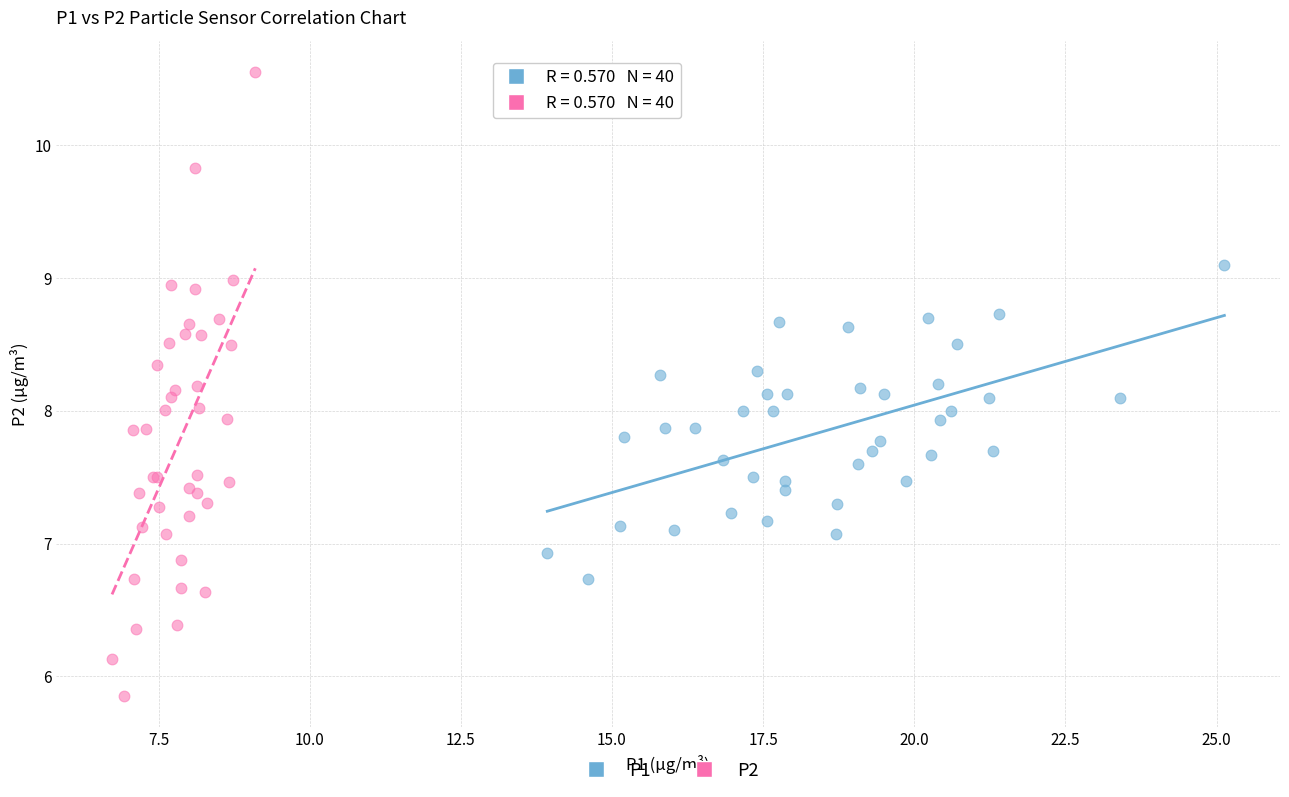

Which series contains the lowest Y value?

P2